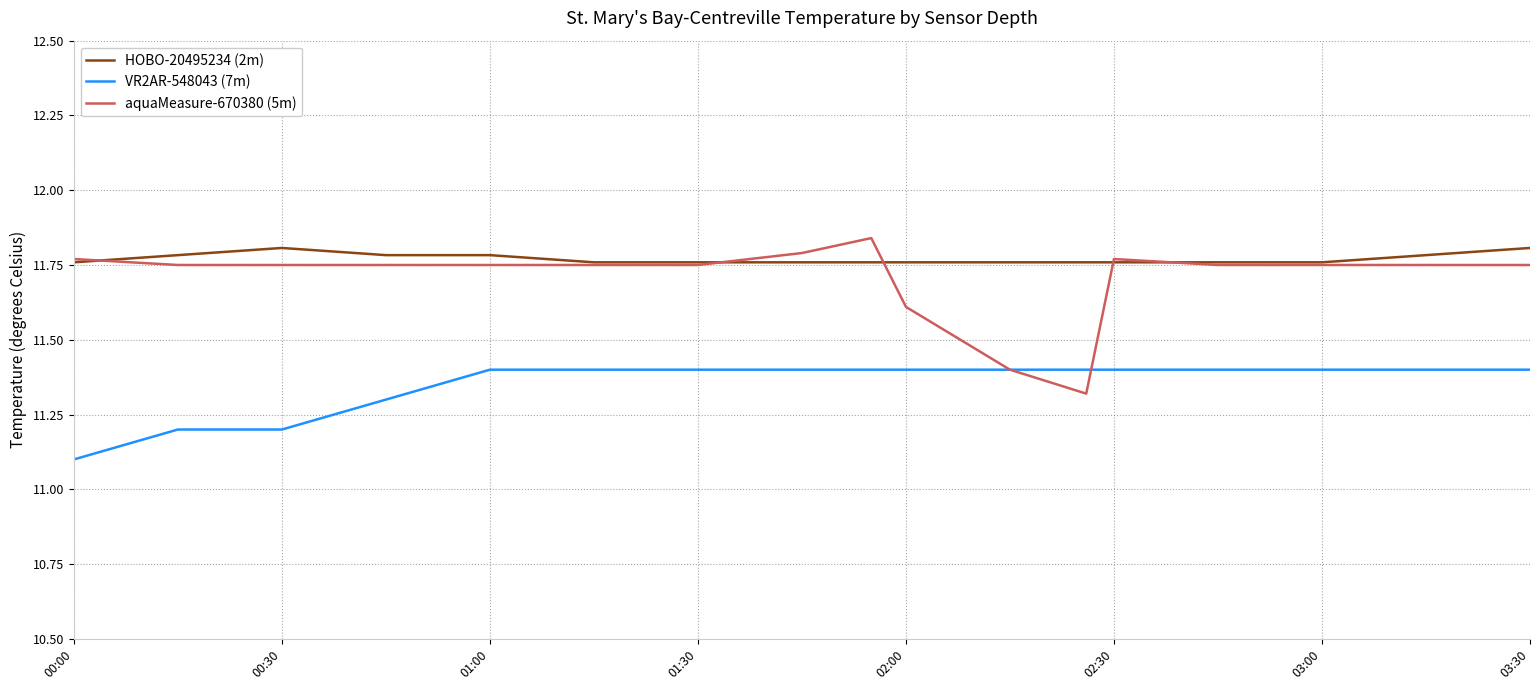

Which series has the largest range (max minus min)?

aquaMeasure-670380 (5m)